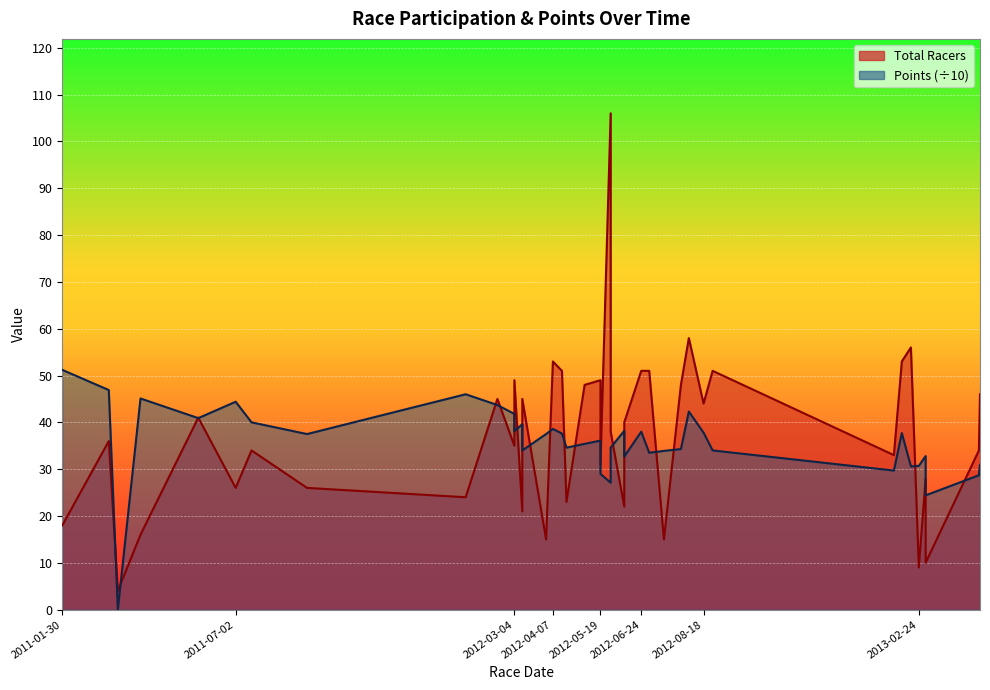

At which category is the sum across all series the highest?

2012-05-28